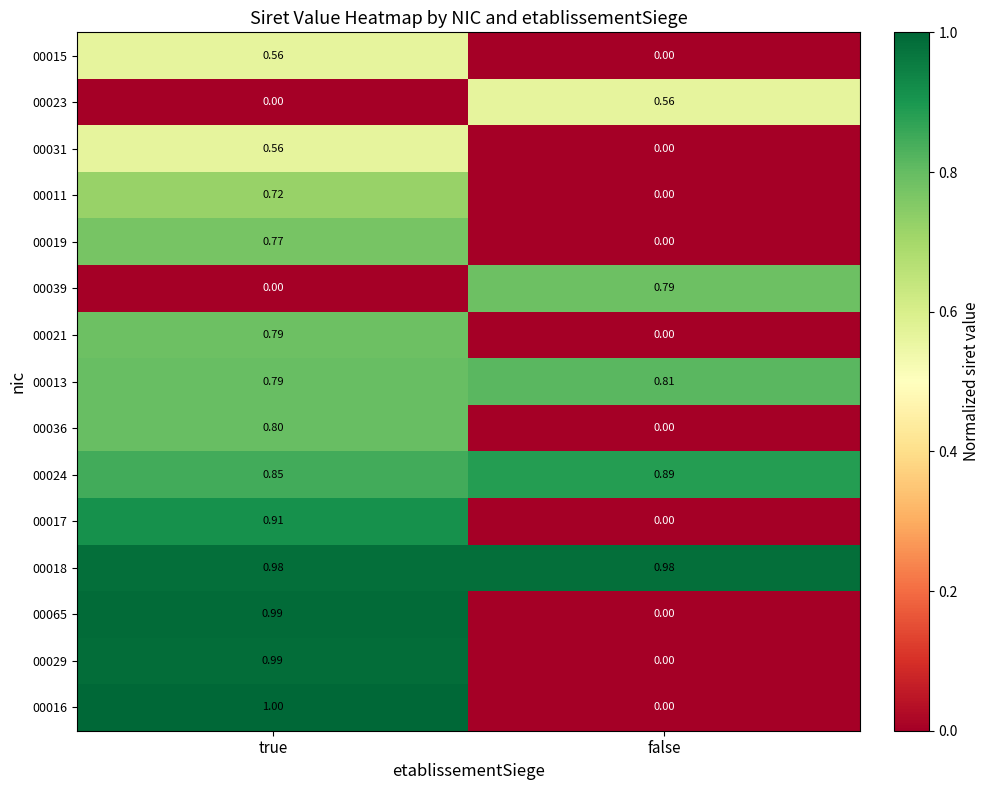

Rank the categories by 00031 value from highest to lowest.

true, false